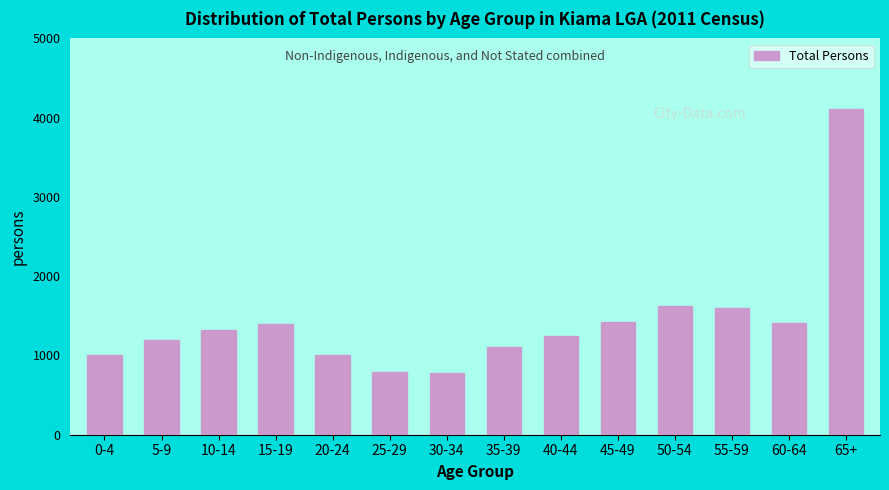

What is the smallest value displayed?

773